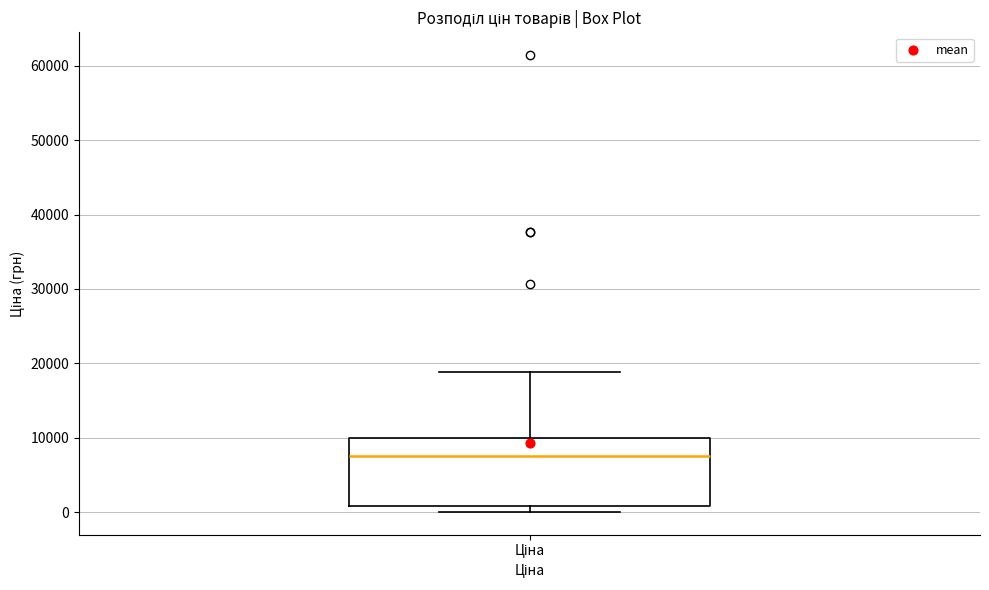

Where does the upper whisker of the box for Ціна end on the y-axis? The values are not printed on the chart, so give them approximately, as read against the axis.

19000